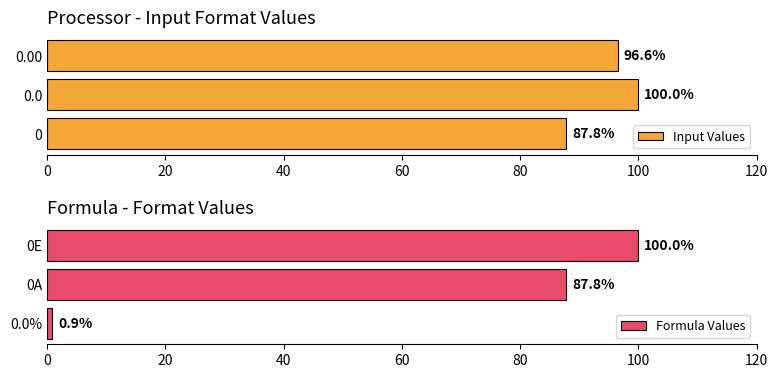

Where is Formula Values nearest to the value 50?

0A